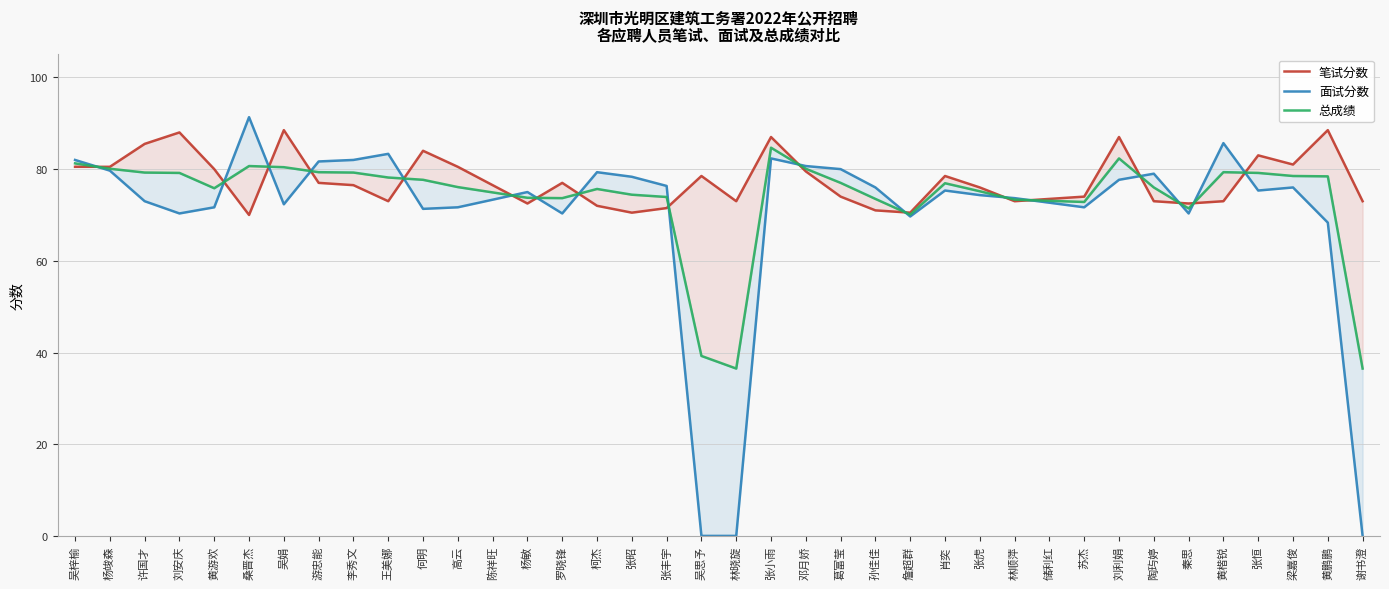

Where is the first local minimum for 面试分数?

刘安庆